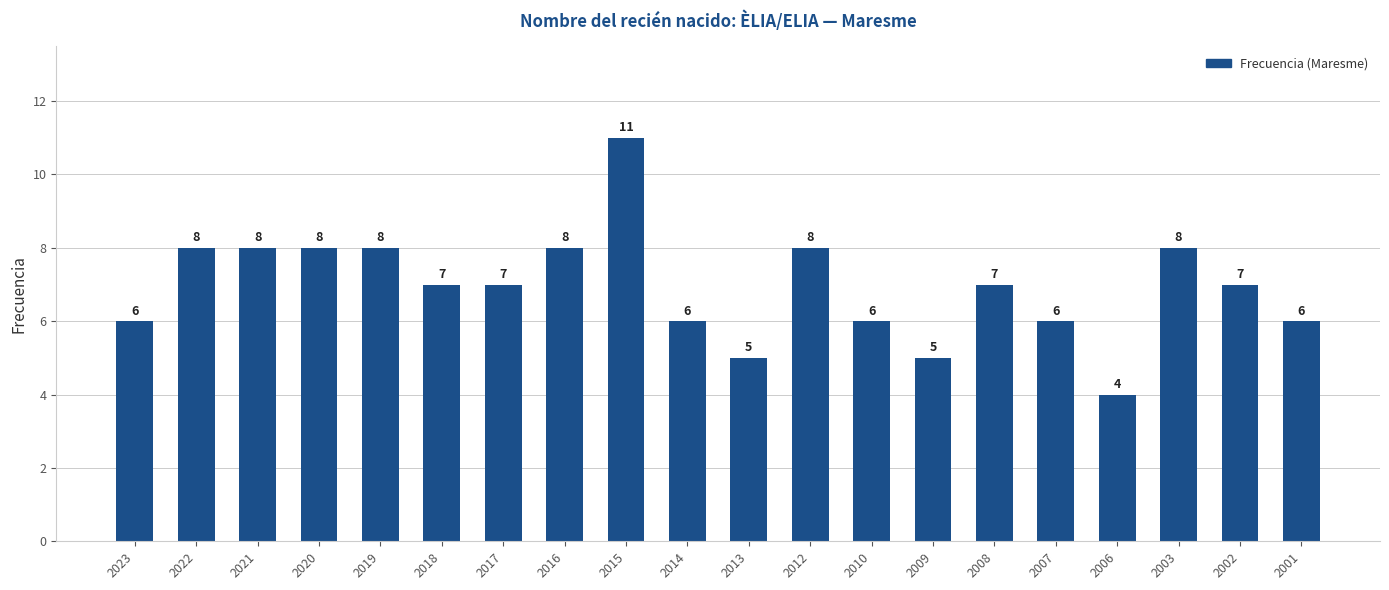

Reading left to right, list all the values displayed in this chart.

2023=6	2022=8	2021=8	2020=8	2019=8	2018=7	2017=7	2016=8	2015=11	2014=6	2013=5	2012=8	2010=6	2009=5	2008=7	2007=6	2006=4	2003=8	2002=7	2001=6